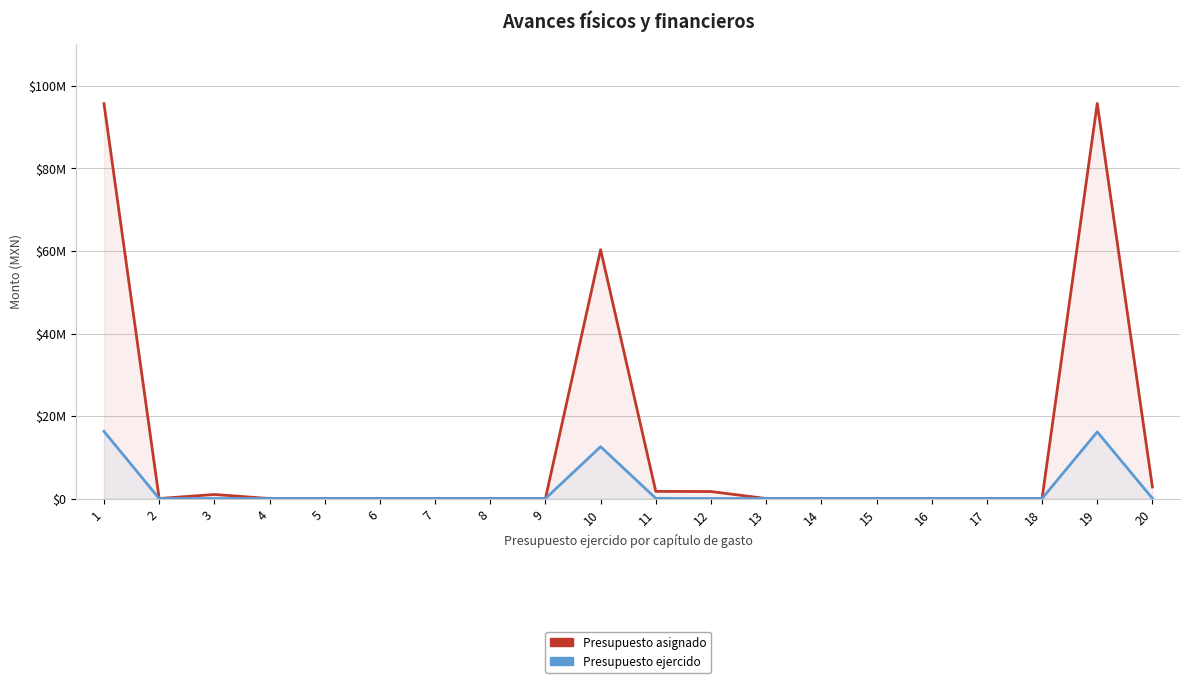

True or false: Presupuesto asignado has a value of -63203502.5 at 15.

False